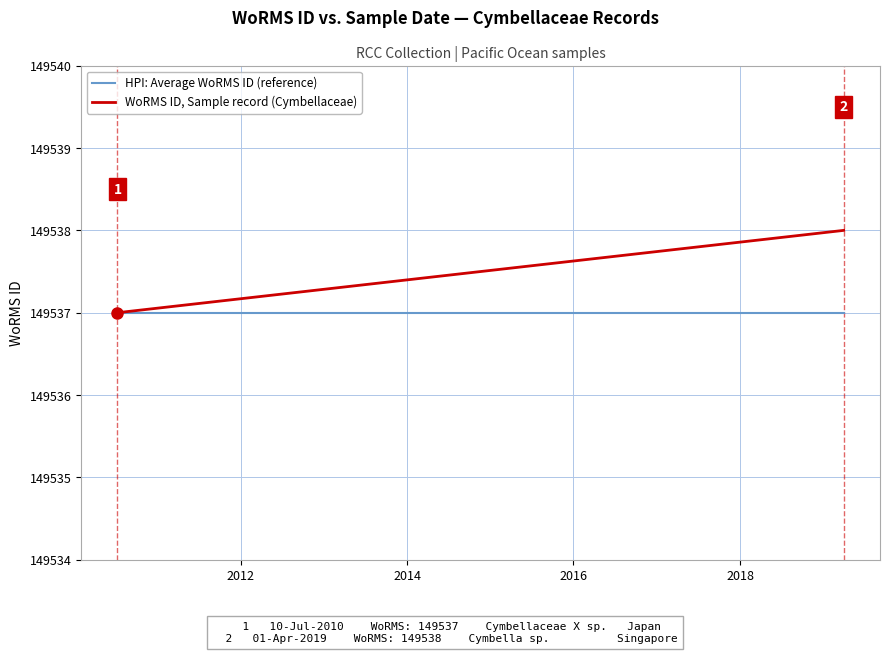

What is the highest value of the WoRMS ID, Sample record (Cymbellaceae) series?

149538